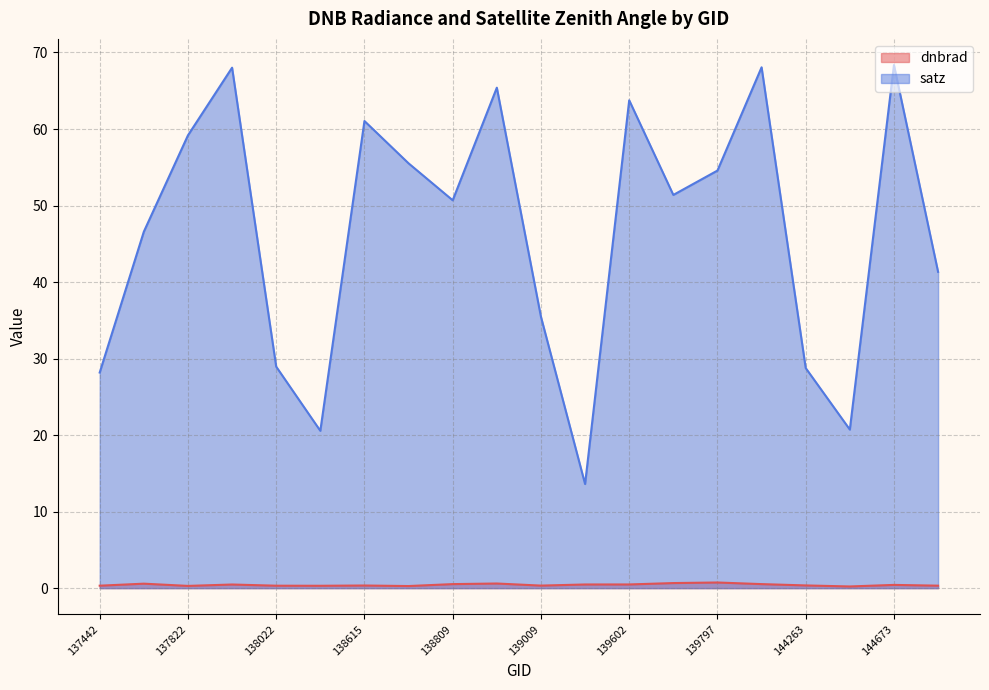

What is the greatest value displayed?

68.4